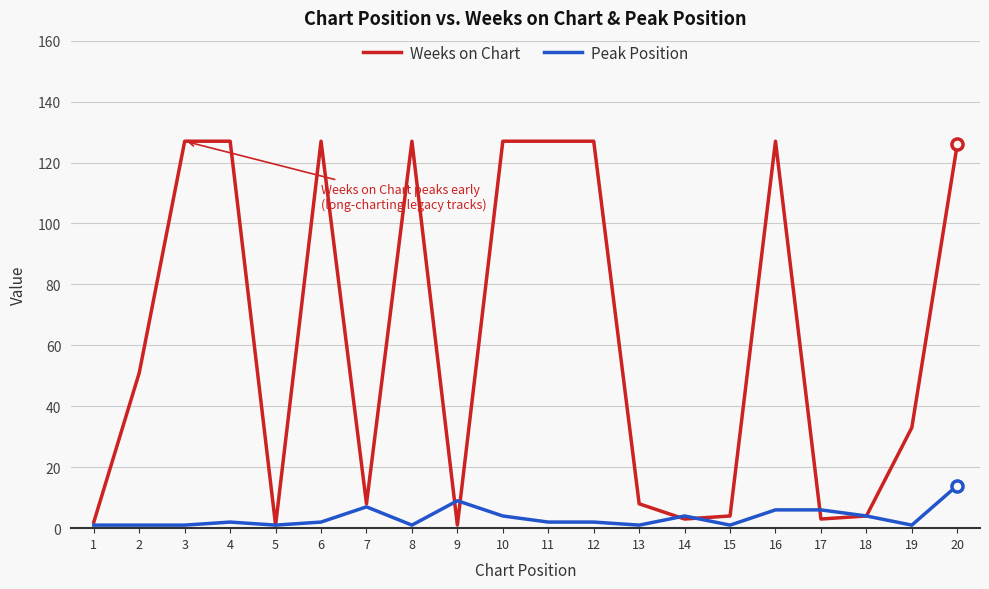

Does the chart display data point markers on the line(s)?

No